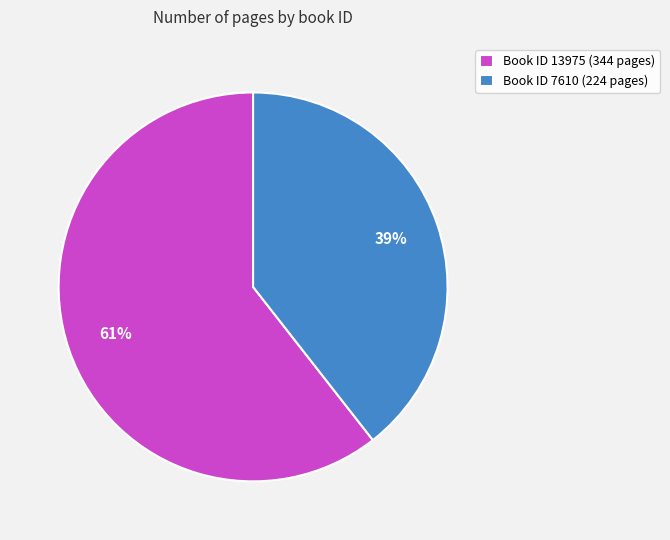

Which has a higher value, Book ID 13975 (344 pages) or Book ID 7610 (224 pages)?

Book ID 13975 (344 pages)